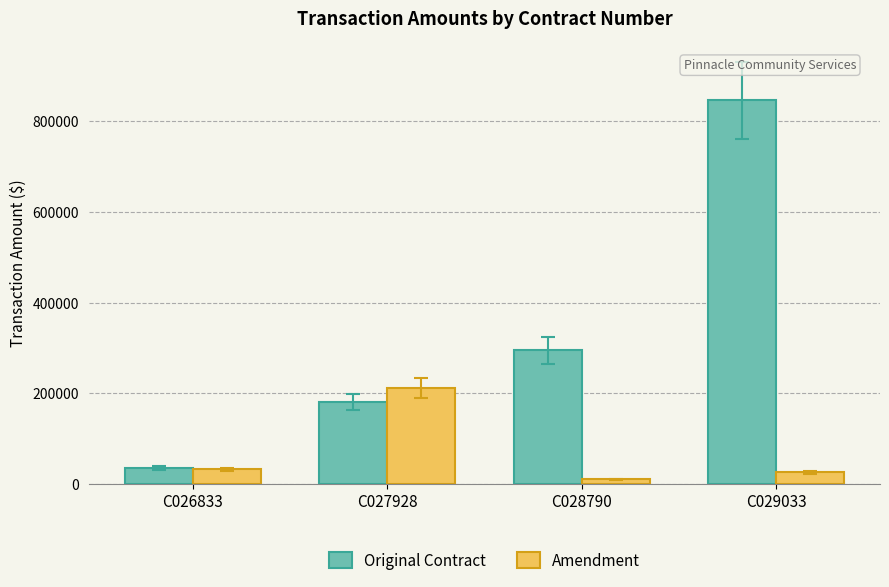

What is the sum of all Original Contract values?

1355752